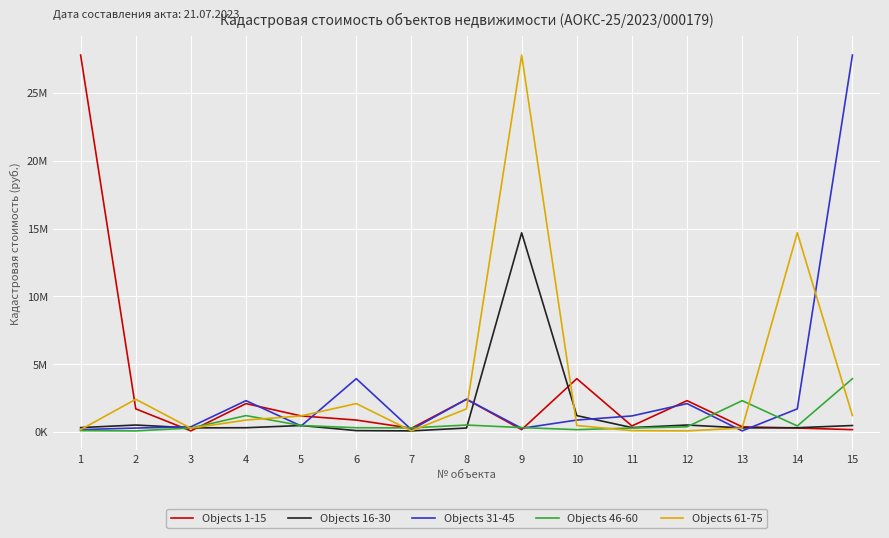

What are all the series names shown in the legend?

Objects 1-15, Objects 16-30, Objects 31-45, Objects 46-60, Objects 61-75